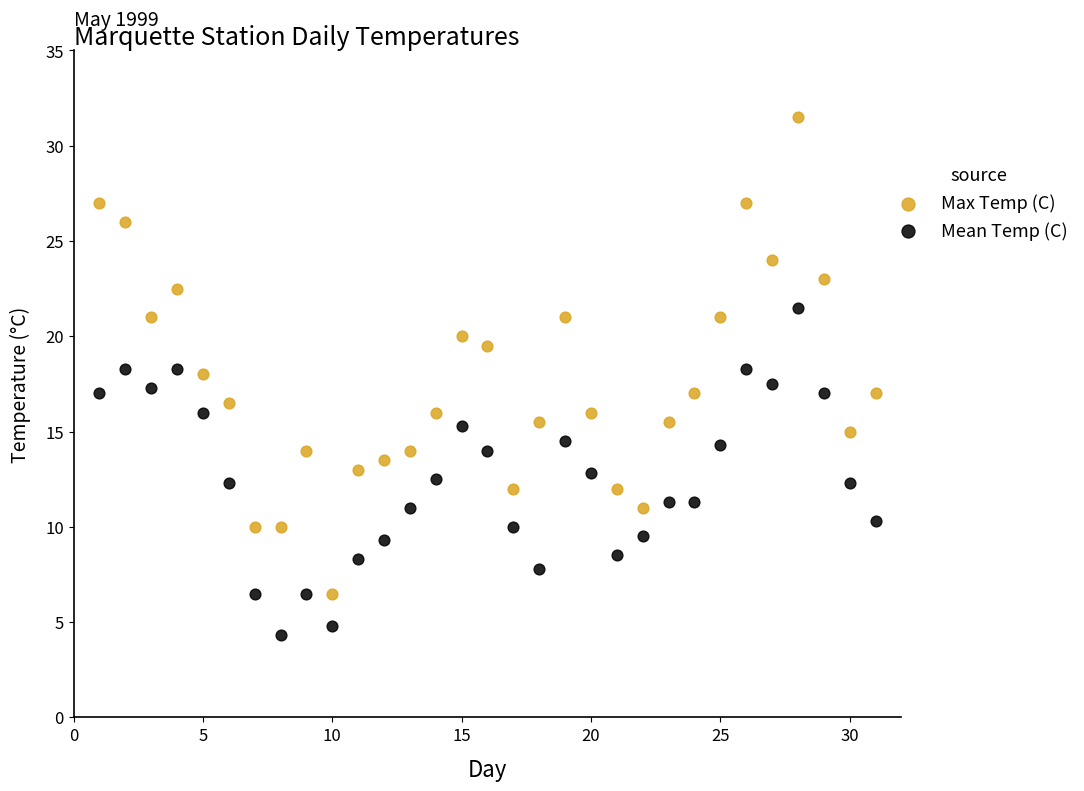

Which series reaches the minimum Y coordinate?

Mean Temp (C)